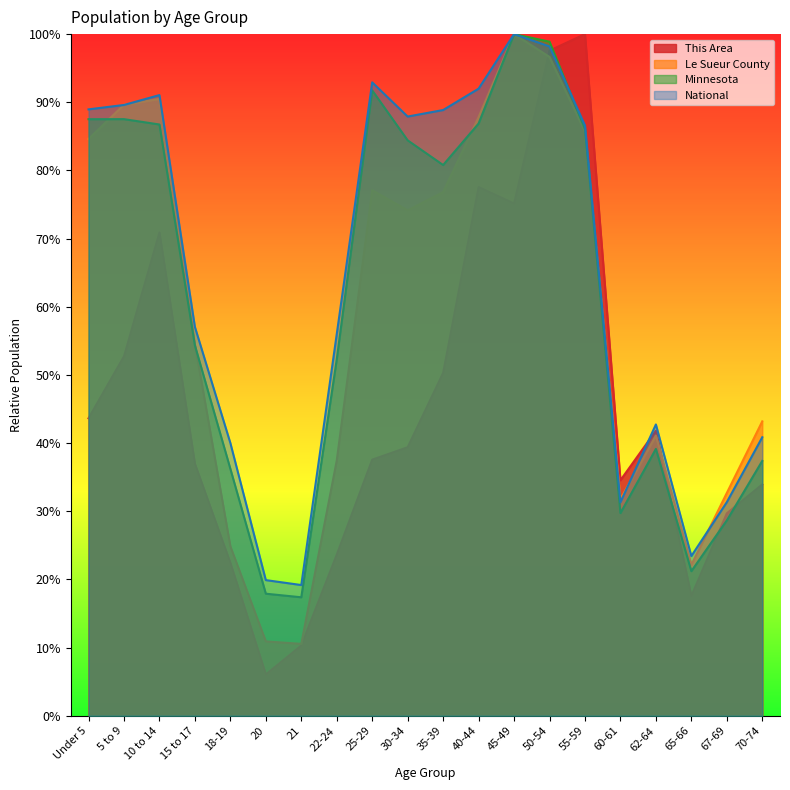

What is the average value of the National series?

63.9